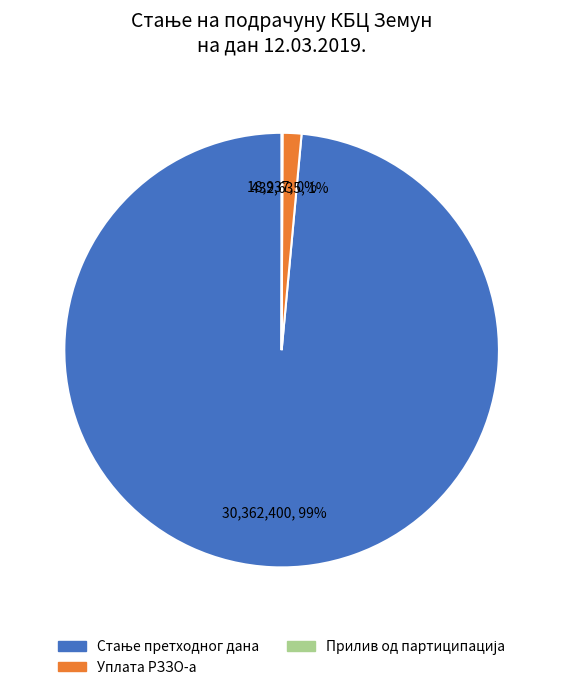

Is there a majority slice in this chart?

Yes